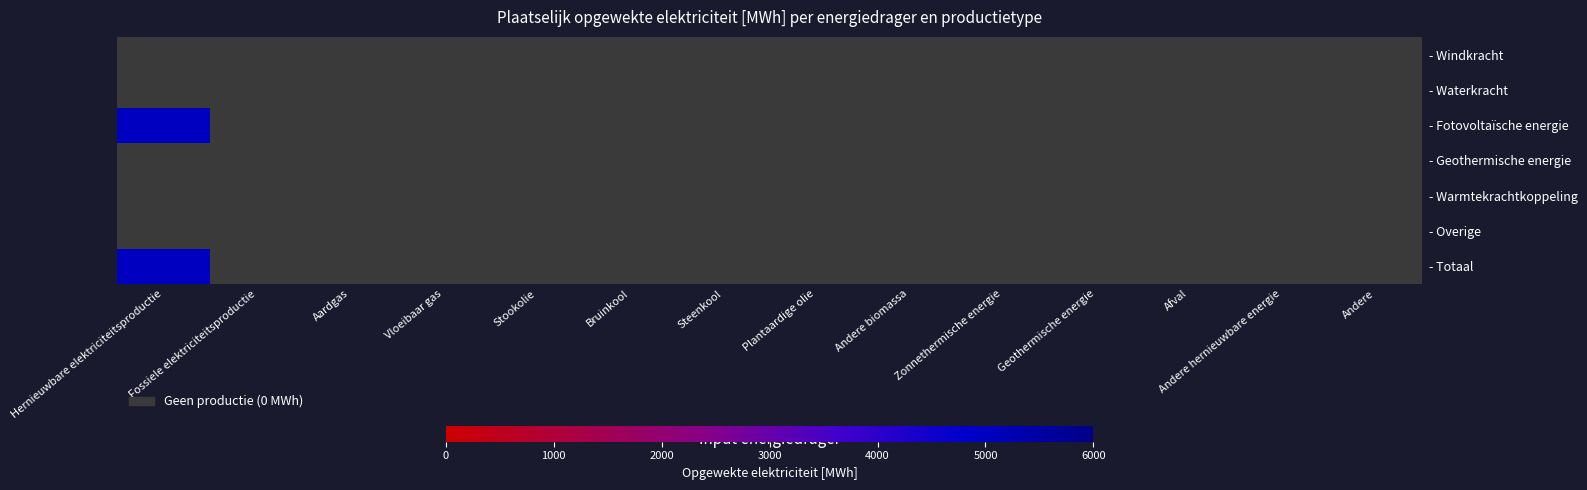

Reading left to right, list all the values displayed in this chart.

Windkracht: 0.0	0.0	0.0	0.0	0.0	0.0	0.0	0.0	0.0	0.0	0.0	0.0	0.0	0.0
Waterkracht: 0.0	0.0	0.0	0.0	0.0	0.0	0.0	0.0	0.0	0.0	0.0	0.0	0.0	0.0
Fotovoltaïsche energie: 4913.6	0.0	0.0	0.0	0.0	0.0	0.0	0.0	0.0	0.0	0.0	0.0	0.0	0.0
Geothermische energie: 0.0	0.0	0.0	0.0	0.0	0.0	0.0	0.0	0.0	0.0	0.0	0.0	0.0	0.0
Warmtekrachtkoppeling: 0.0	0.0	0.0	0.0	0.0	0.0	0.0	0.0	0.0	0.0	0.0	0.0	0.0	0.0
Overige: 0.0	0.0	0.0	0.0	0.0	0.0	0.0	0.0	0.0	0.0	0.0	0.0	0.0	0.0
Totaal: 4913.6	0.0	0.0	0.0	0.0	0.0	0.0	0.0	0.0	0.0	0.0	0.0	0.0	0.0